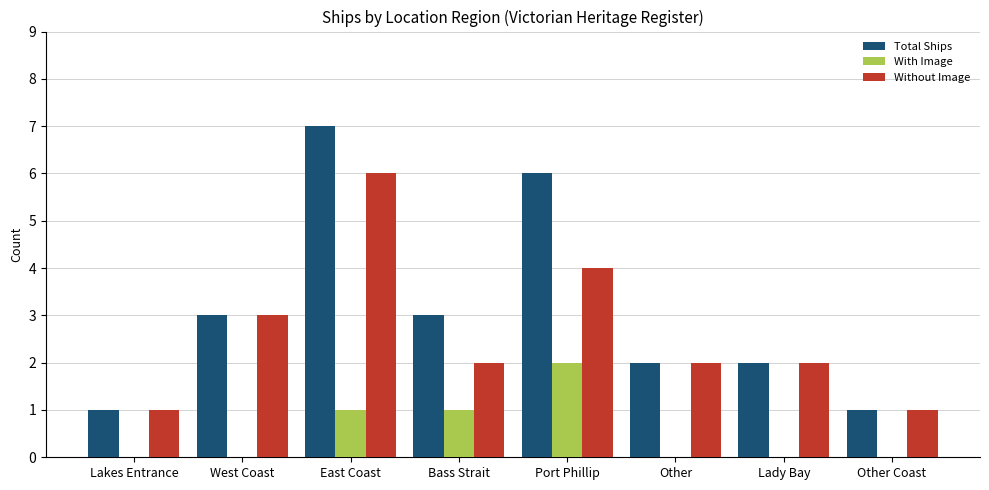

Between Lakes Entrance and Port Phillip, which series saw the biggest shift?

Total Ships